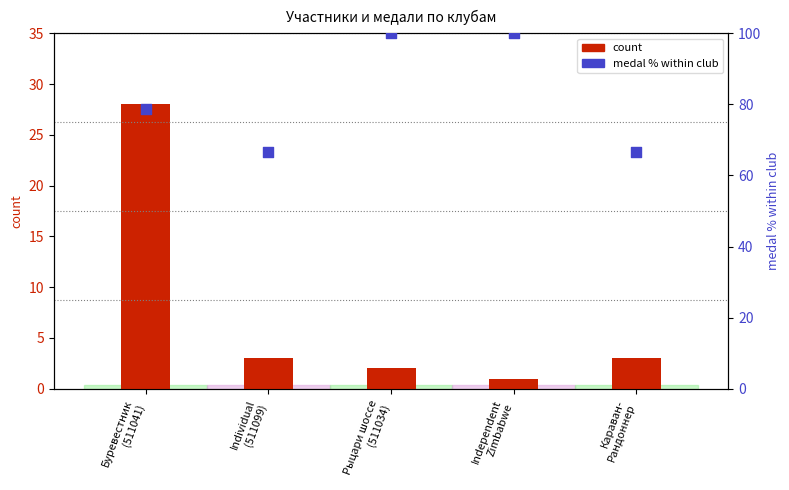

Which series contains the lowest Y value?

count